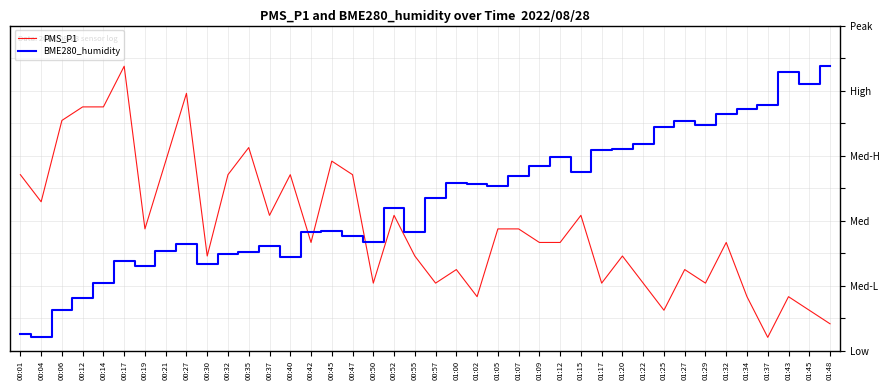

What is the label of the 15th point from the left?

00:42